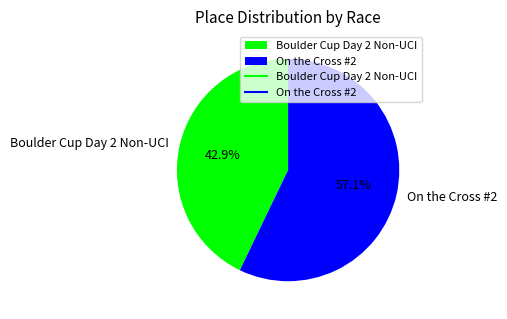

Approximately how many times larger is the value at On the Cross #2 compared to Boulder Cup Day 2 Non-UCI?

1.3